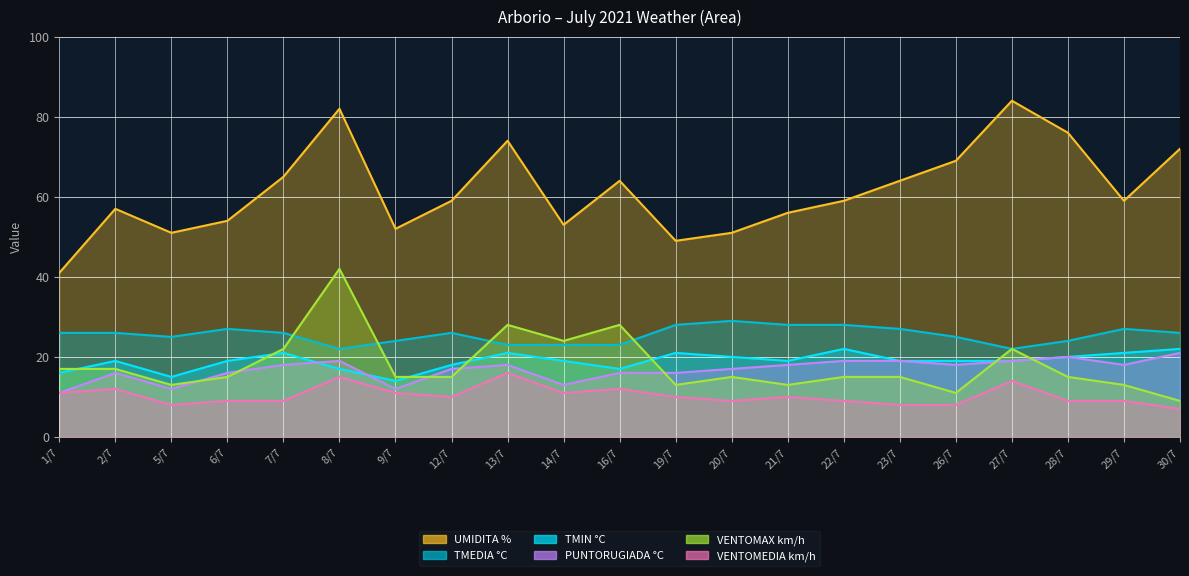

Reading right to left, transcribe all the data shown in this chart.

TMEDIA °C: 30/7=26	29/7=27	28/7=24	27/7=22	26/7=25	23/7=27	22/7=28	21/7=28	20/7=29	19/7=28	16/7=23	14/7=23	13/7=23	12/7=26	9/7=24	8/7=22	7/7=26	6/7=27	5/7=25	2/7=26	1/7=26
TMIN °C: 30/7=22	29/7=21	28/7=20	27/7=19	26/7=19	23/7=19	22/7=22	21/7=19	20/7=20	19/7=21	16/7=17	14/7=19	13/7=21	12/7=18	9/7=14	8/7=17	7/7=21	6/7=19	5/7=15	2/7=19	1/7=16
PUNTORUGIADA °C: 30/7=21	29/7=18	28/7=20	27/7=19	26/7=18	23/7=19	22/7=19	21/7=18	20/7=17	19/7=16	16/7=16	14/7=13	13/7=18	12/7=17	9/7=12	8/7=19	7/7=18	6/7=16	5/7=12	2/7=16	1/7=11
UMIDITA %: 30/7=72	29/7=59	28/7=76	27/7=84	26/7=69	23/7=64	22/7=59	21/7=56	20/7=51	19/7=49	16/7=64	14/7=53	13/7=74	12/7=59	9/7=52	8/7=82	7/7=65	6/7=54	5/7=51	2/7=57	1/7=41
VENTOMEDIA km/h: 30/7=7	29/7=9	28/7=9	27/7=14	26/7=8	23/7=8	22/7=9	21/7=10	20/7=9	19/7=10	16/7=12	14/7=11	13/7=16	12/7=10	9/7=11	8/7=15	7/7=9	6/7=9	5/7=8	2/7=12	1/7=11
VENTOMAX km/h: 30/7=9	29/7=13	28/7=15	27/7=22	26/7=11	23/7=15	22/7=15	21/7=13	20/7=15	19/7=13	16/7=28	14/7=24	13/7=28	12/7=15	9/7=15	8/7=42	7/7=22	6/7=15	5/7=13	2/7=17	1/7=17